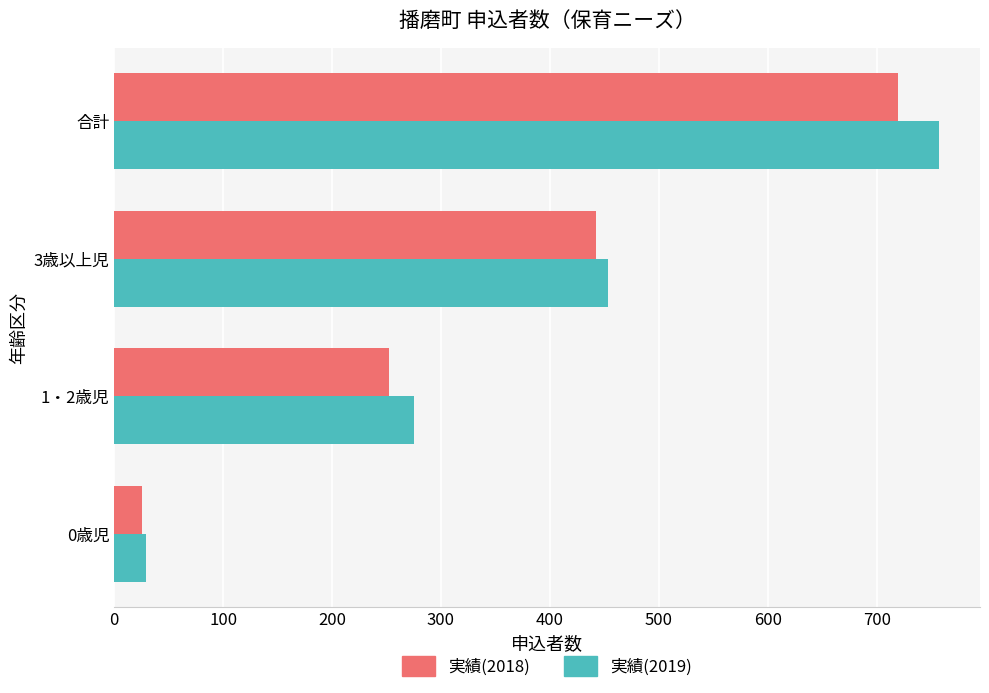

How many 実績(2019) values are between 275 and 757?

3